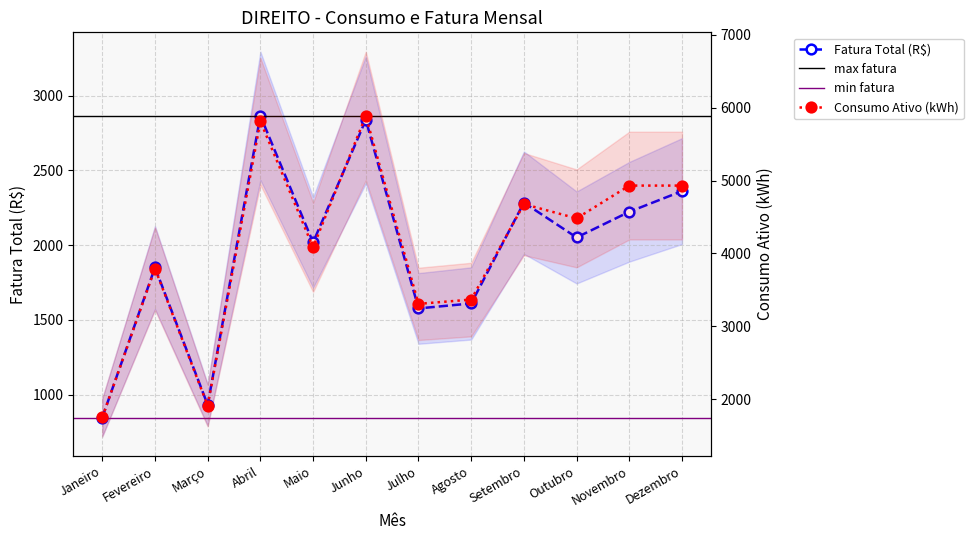

What is the smallest value displayed?

847.2